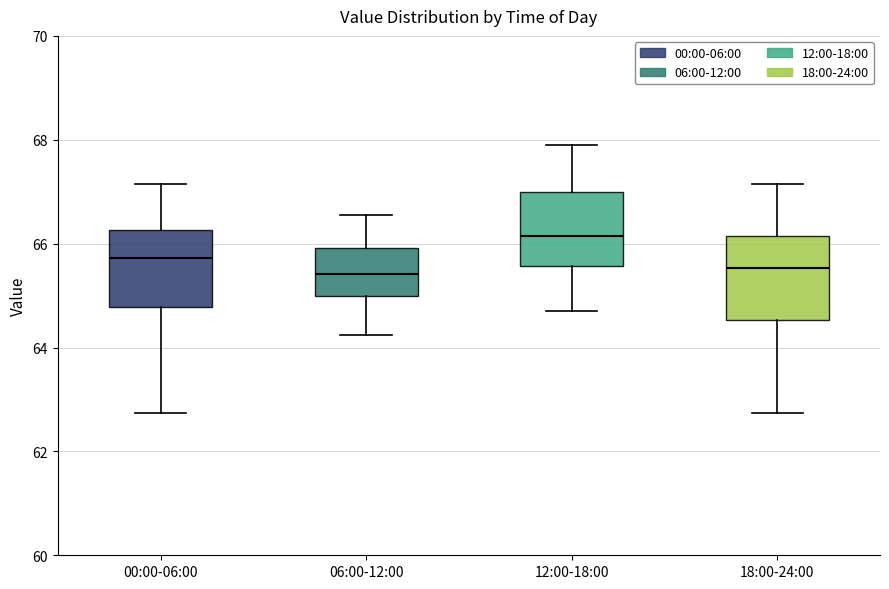

Reading left to right, read every box against the y-axis: the position of its median line, the range the box covers, and the ends of its whiskers. The values are not printed on the chart, so give them approximately, as read against the axis.

00:00-06:00: median 65.8, box 64.8 to 66.2, whiskers 62.8 to 67.2
06:00-12:00: median 65.4, box 65.0 to 66.0, whiskers 64.2 to 66.6
12:00-18:00: median 66.2, box 65.6 to 67.0, whiskers 64.8 to 68.0
18:00-24:00: median 65.6, box 64.6 to 66.2, whiskers 62.8 to 67.2